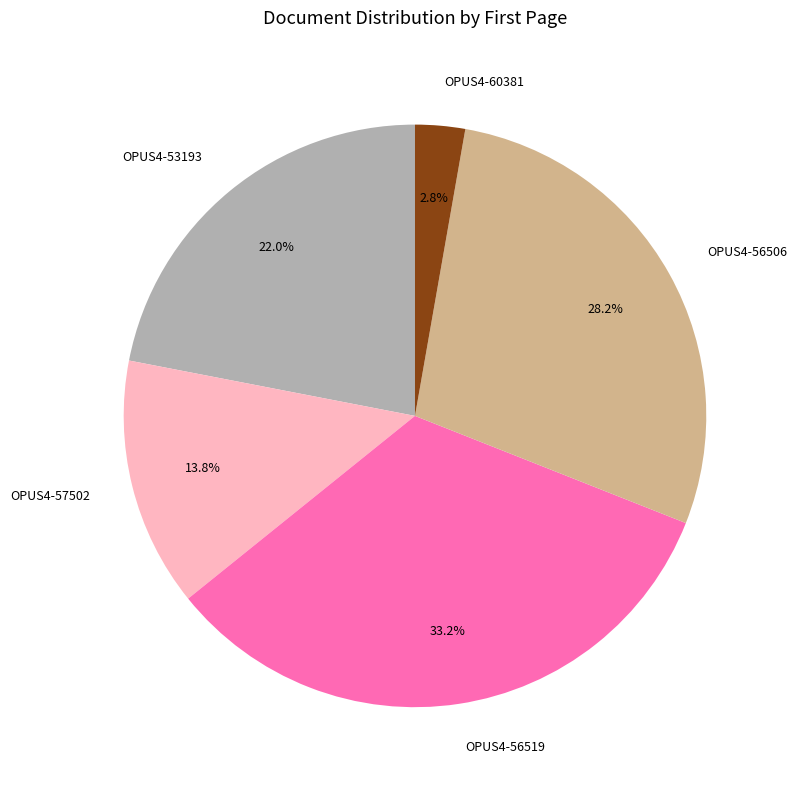

Combined, what portion of the pie is OPUS4-60381 and OPUS4-56506?

31.0%